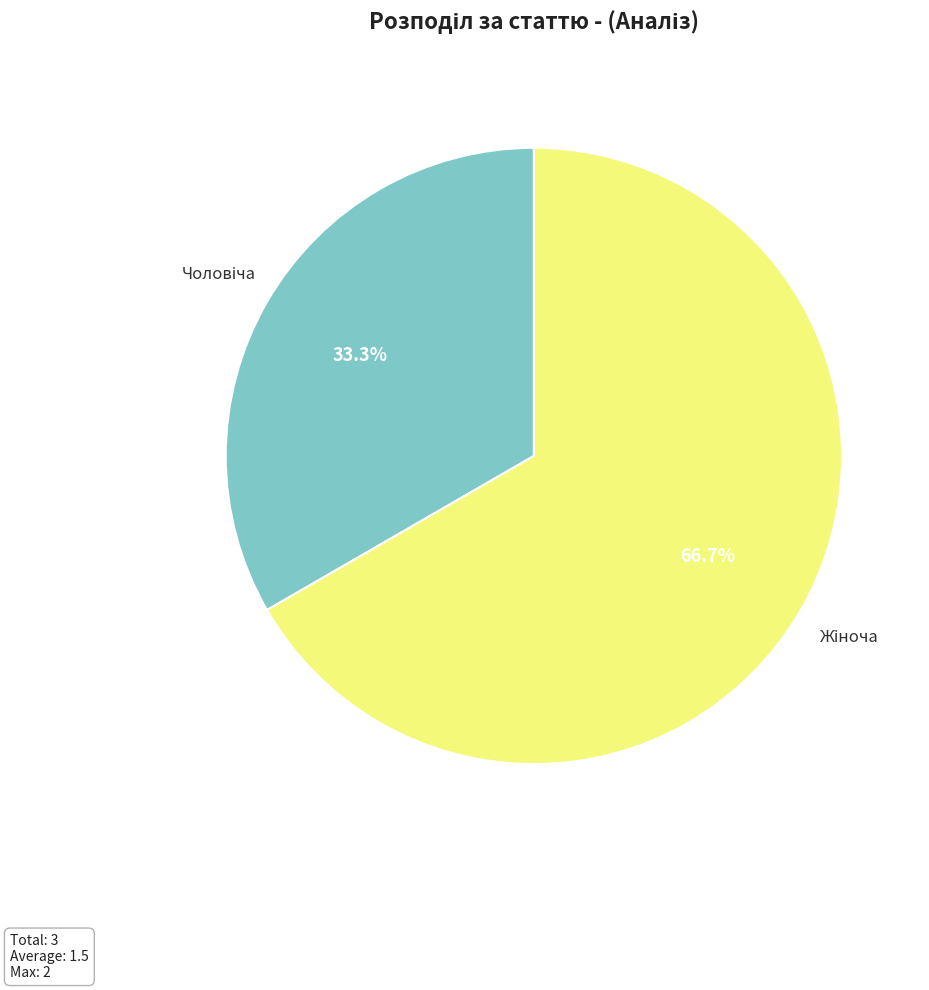

Is there a majority slice in this chart?

Yes